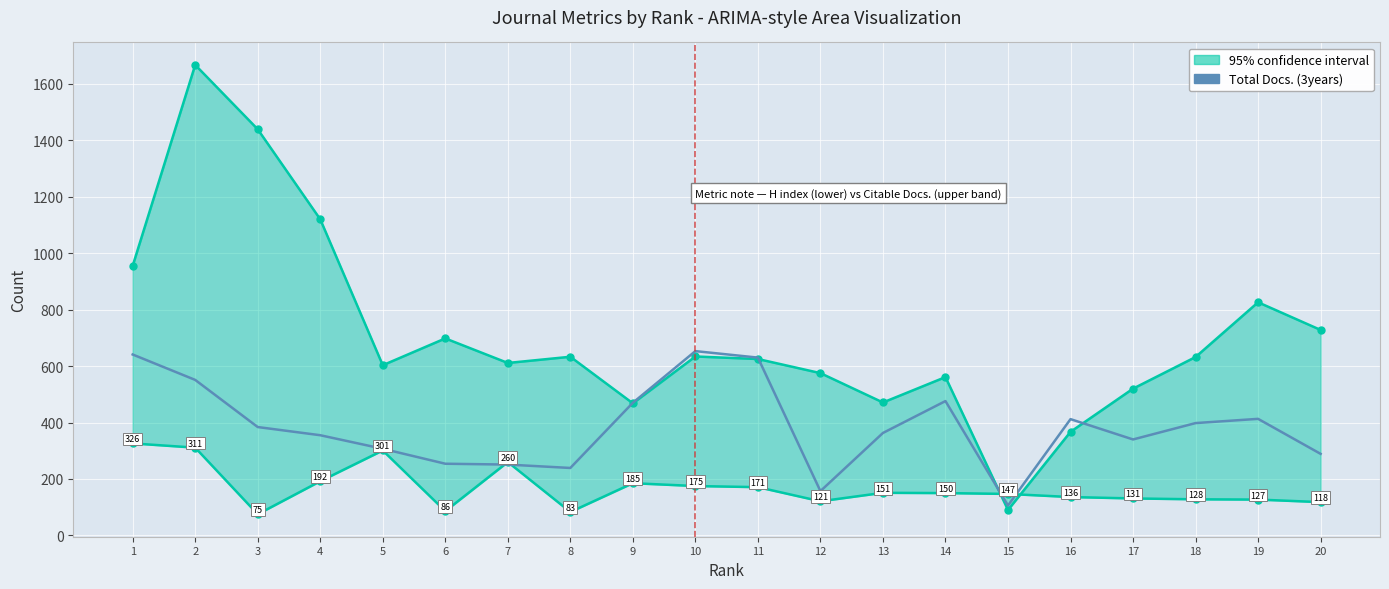

The chart shows a value of 202 at 13. True or false?

False